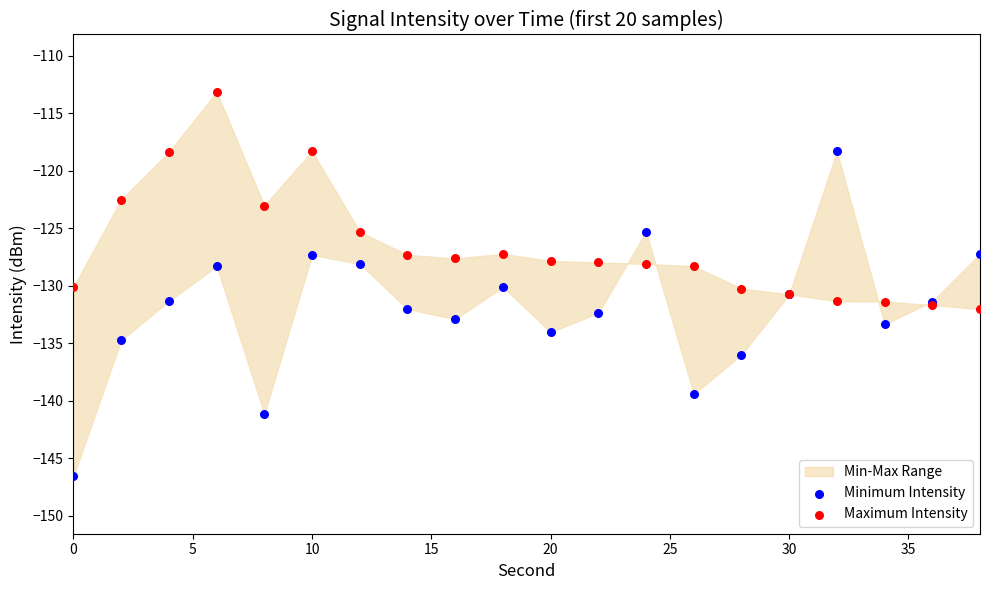

In the Maximum Intensity series, what Y value is closest to -122?

-122.5